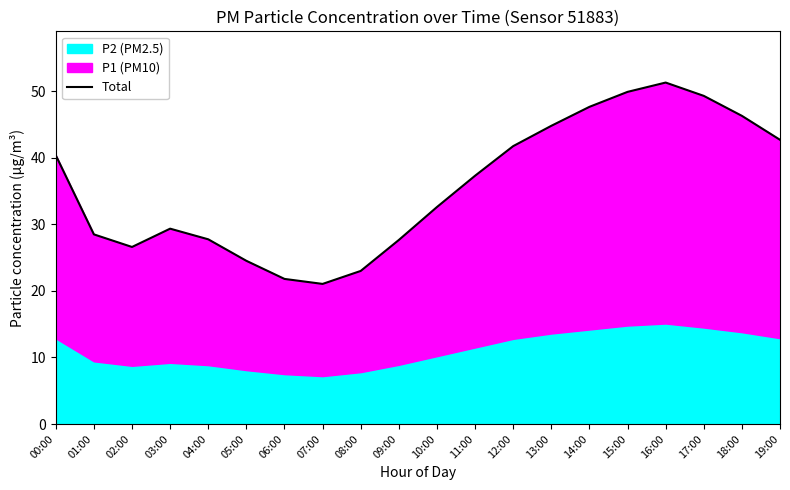

At which category does the chart reach its minimum across all series?

07:00